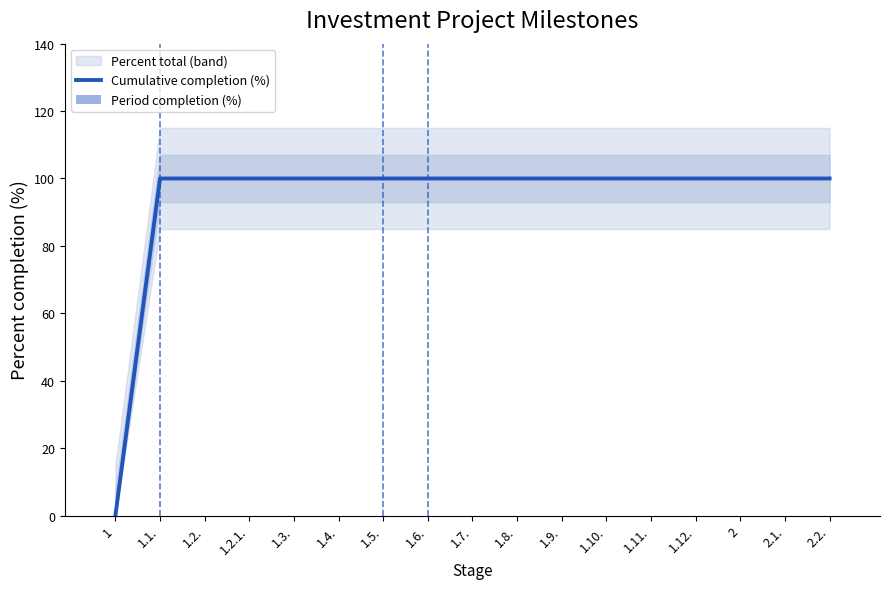

Which series has the largest total across all categories?

Cumulative completion (%)